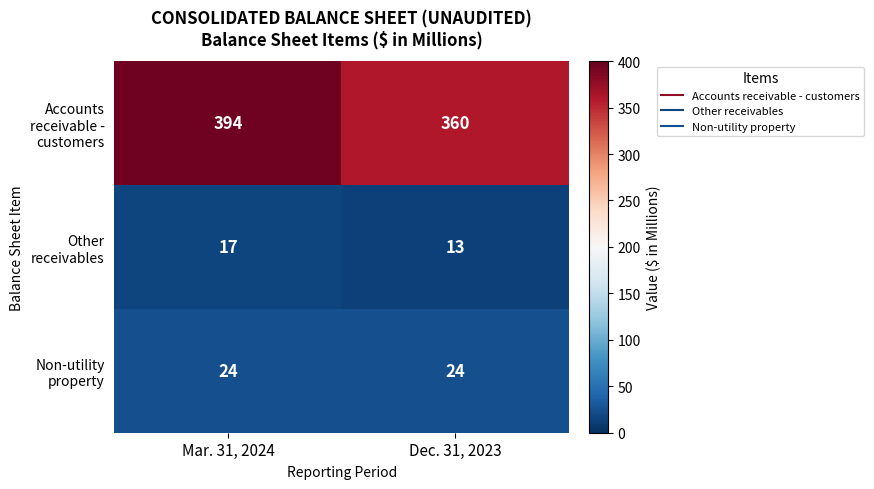

Reading right to left, what are all the values shown in this chart?

Accounts receivable - customers: Dec. 31, 2023=360	Mar. 31, 2024=394
Other receivables: Dec. 31, 2023=13	Mar. 31, 2024=17
Non-utility property: Dec. 31, 2023=24	Mar. 31, 2024=24